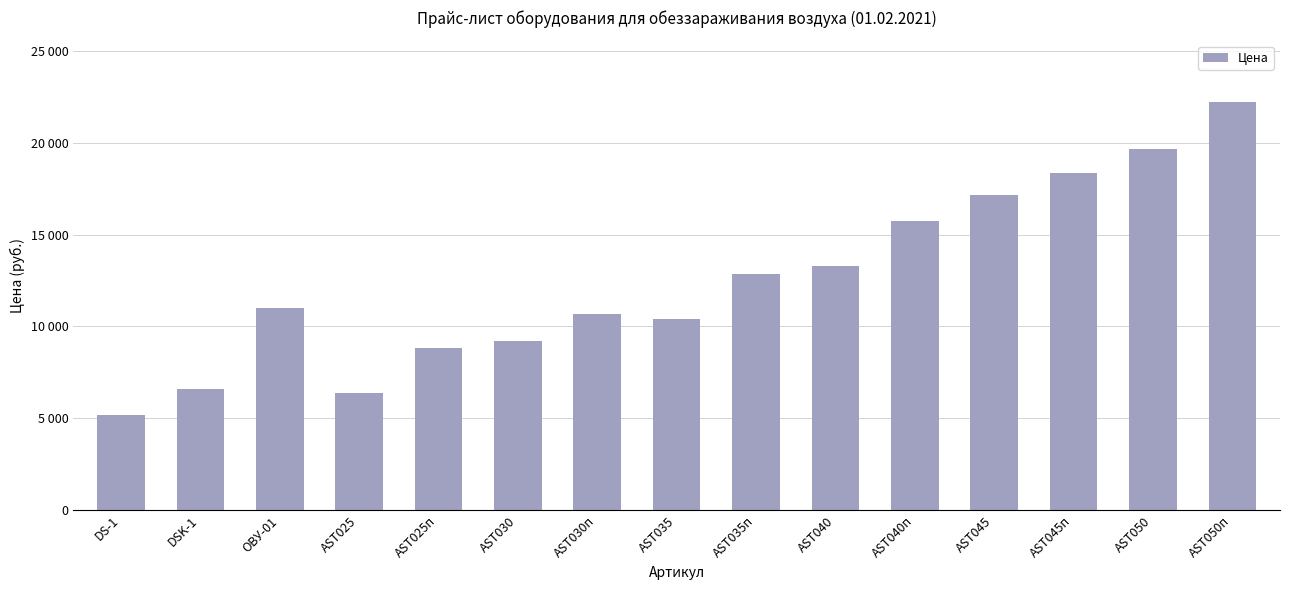

What is the label of the 2nd bar from the left?

DSK-1